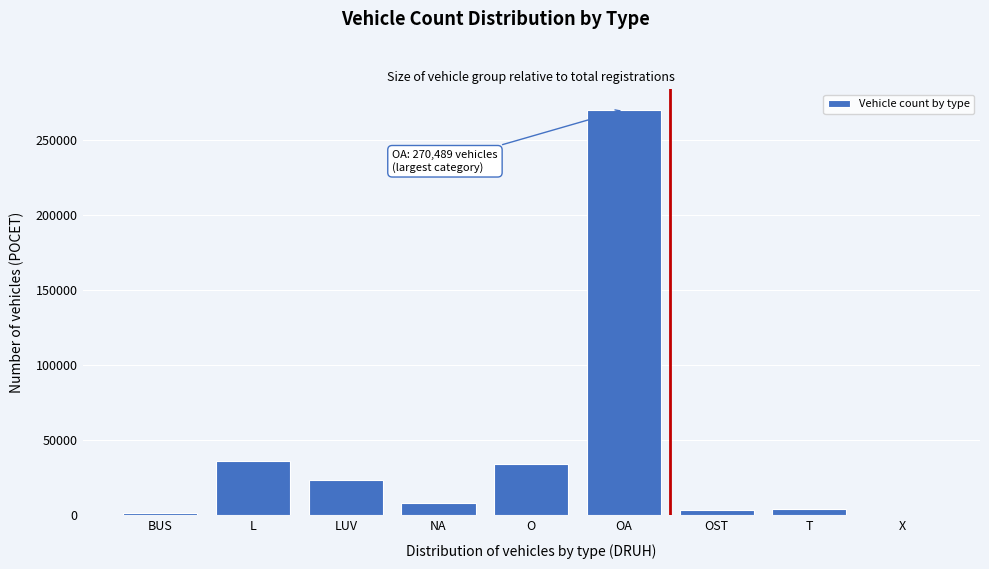

What is the change in value from L to OA?

+234188